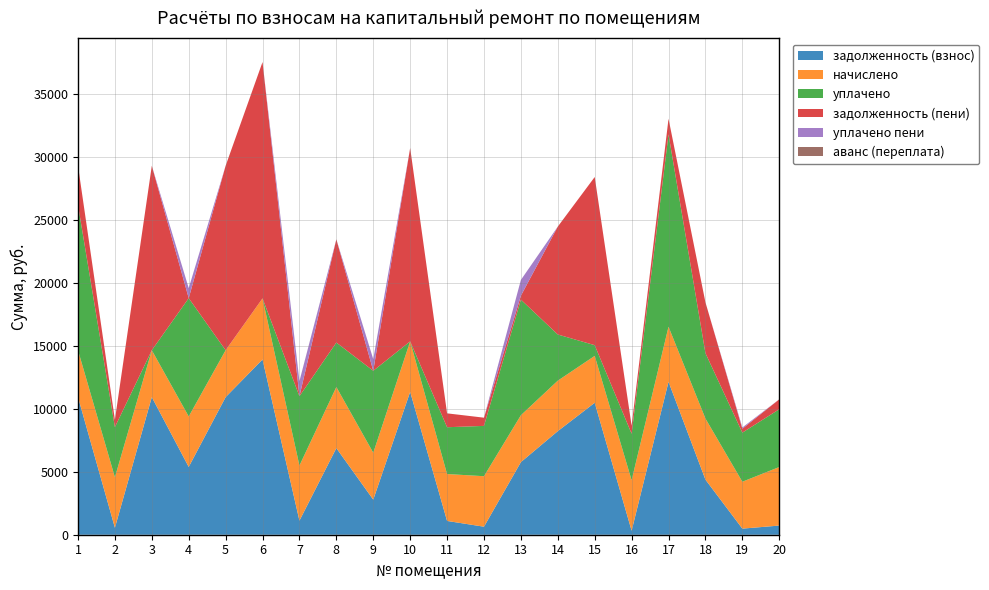

Reading left to right, list all the values displayed in this chart.

задолженность (взнос): 10938.1	554.2	10938.1	5388.4	10938.1	13931.4	1118.2	6884.4	2787.9	11357.4	1096.0	637.8	5772.1	8234.4	10490.1	318.6	12153.2	4380.4	484.2	728.0
начислено: 3728.6	4014.4	3728.6	4014.4	3728.6	4858.1	4381.8	4858.1	3728.6	4014.4	3728.6	4014.4	3728.6	4014.4	3728.6	4014.4	4381.8	4858.1	3728.6	4654.0
уплачено: 11543.2	3985.0	0.0	9402.8	0.0	0.0	5513.4	3534.0	6516.6	0.0	3721.0	4000.0	9189.0	3668.0	850.2	3695.0	15293.9	5198.0	3902.3	4594.0
задолженность (пени): 3123.5	583.5	14666.7	0.0	14666.7	18789.5	0.0	8208.5	0.0	15371.8	1103.6	652.2	311.7	8580.8	13368.5	638.0	1241.2	4040.5	310.6	787.9
уплачено пени: 0.0	0.0	0.0	797.9	0.0	0.0	1189.2	0.0	922.4	0.0	0.0	0.0	1254.0	0.0	0.0	0.8	0.0	0.0	100.7	0.0
аванс (переплата): 0.0	0.0	0.0	0.0	0.0	0.0	13.3	0.0	0.0	0.0	0.0	0.0	0.0	0.0	0.0	0.0	0.0	0.0	0.0	0.0